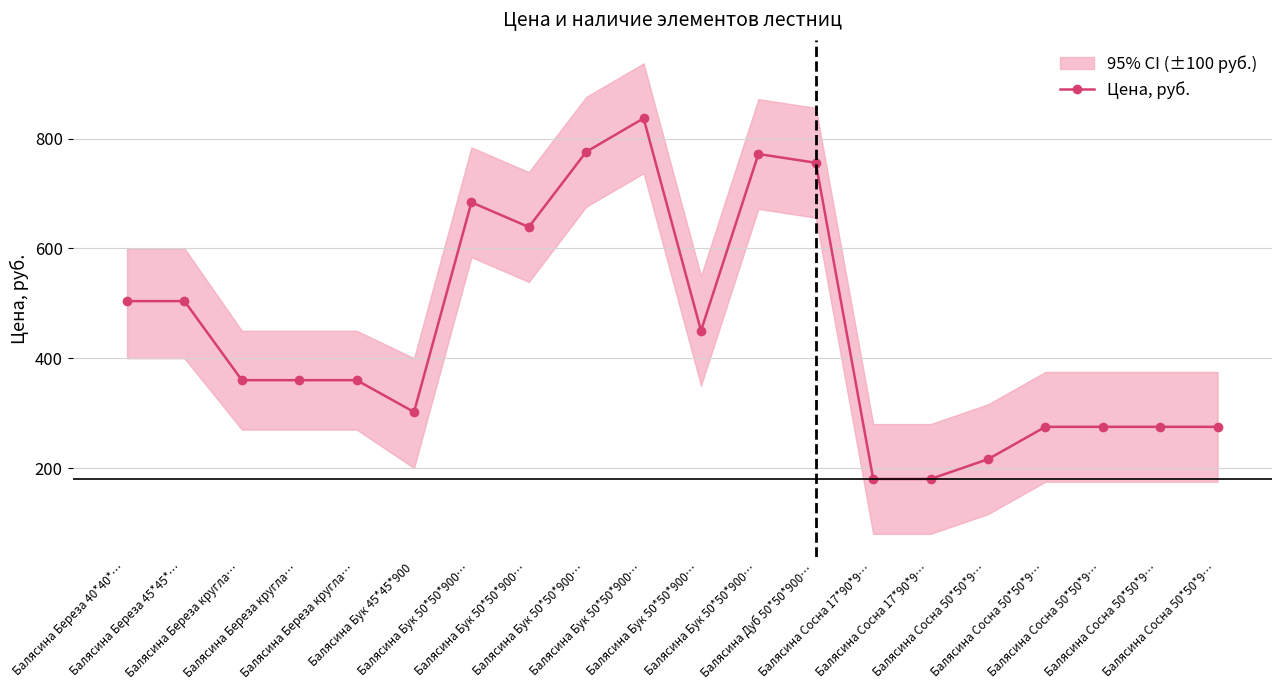

At which category does the data reach its first local valley?

Балясина Бук 45*45*900